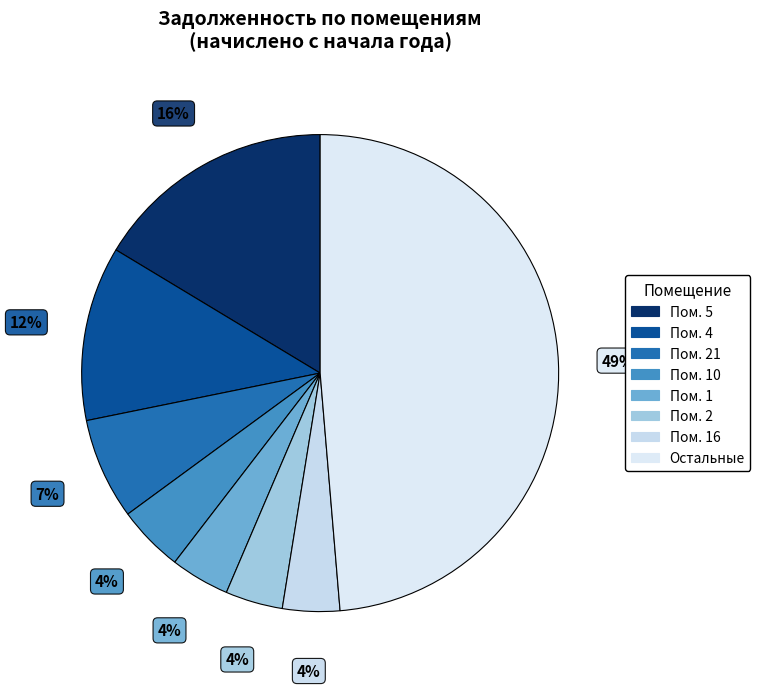

How many slices are in this pie chart?

8